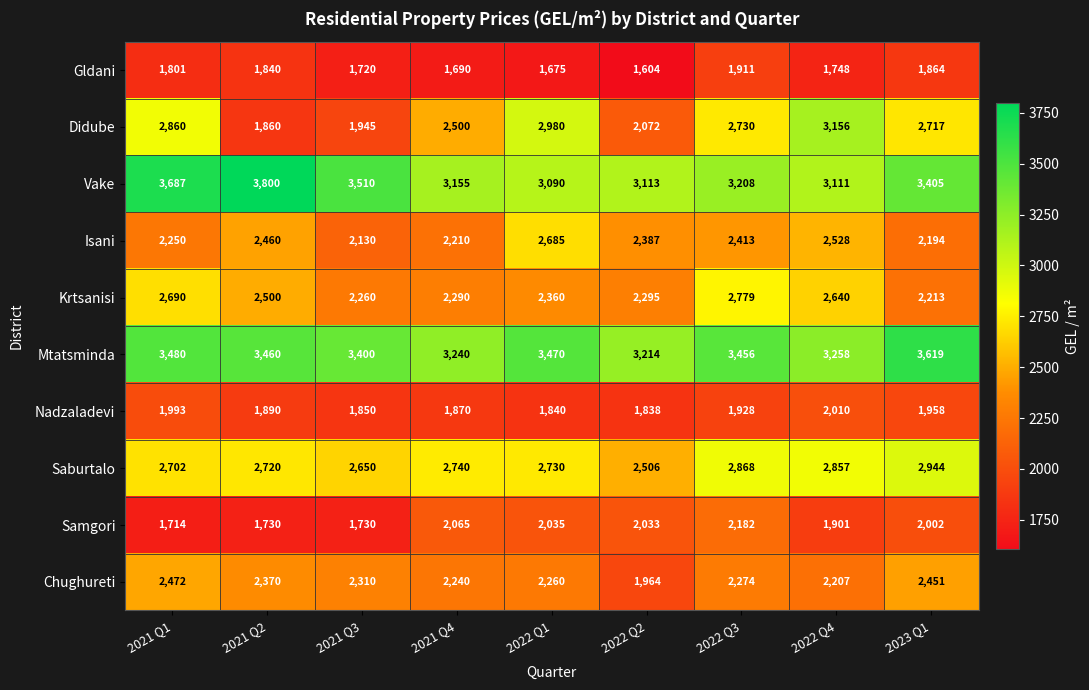

How many values in the Vake series are below 3208?

4